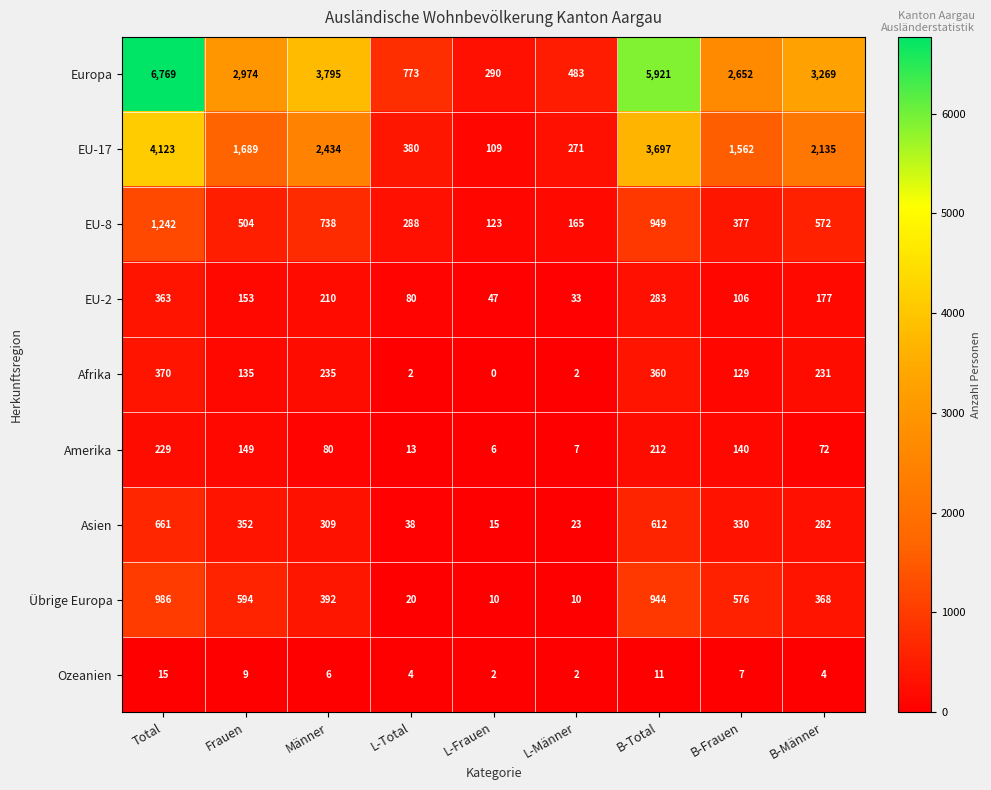

At how many categories does at least one series exceed 3005?

4